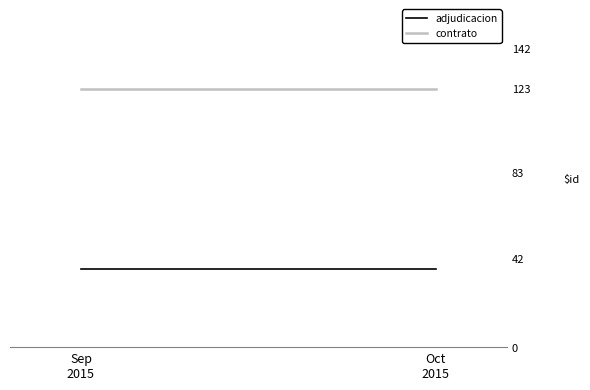

At how many categories does at least one series exceed 88?

2